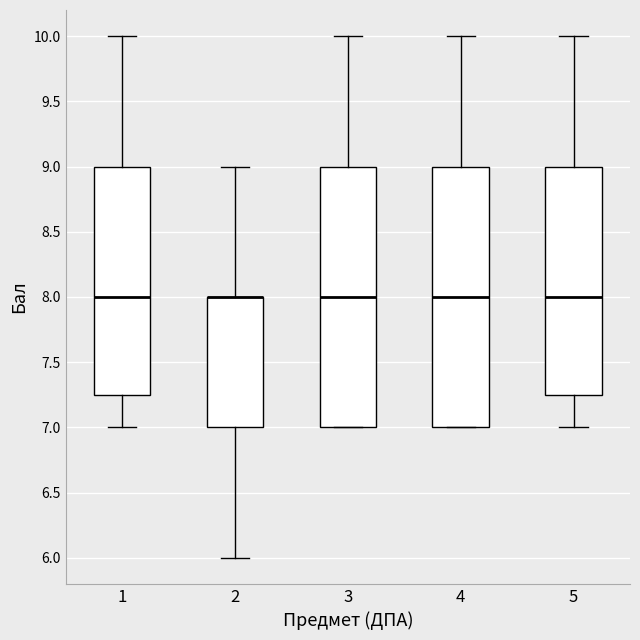

Reading left to right, read every box against the y-axis: the position of its median line, the range the box covers, and the ends of its whiskers. The values are not printed on the chart, so give them approximately, as read against the axis.

1: median 8.00, box 7.25 to 9.00, whiskers 7.00 to 10.00
2: median 8.00 (drawn on the box's upper edge), box 7.00 to 8.00, whiskers 6.00 to 9.00
3: median 8.00, box 7.00 to 9.00, whiskers 7.00 to 10.00
4: median 8.00, box 7.00 to 9.00, whiskers 7.00 to 10.00
5: median 8.00, box 7.25 to 9.00, whiskers 7.00 to 10.00